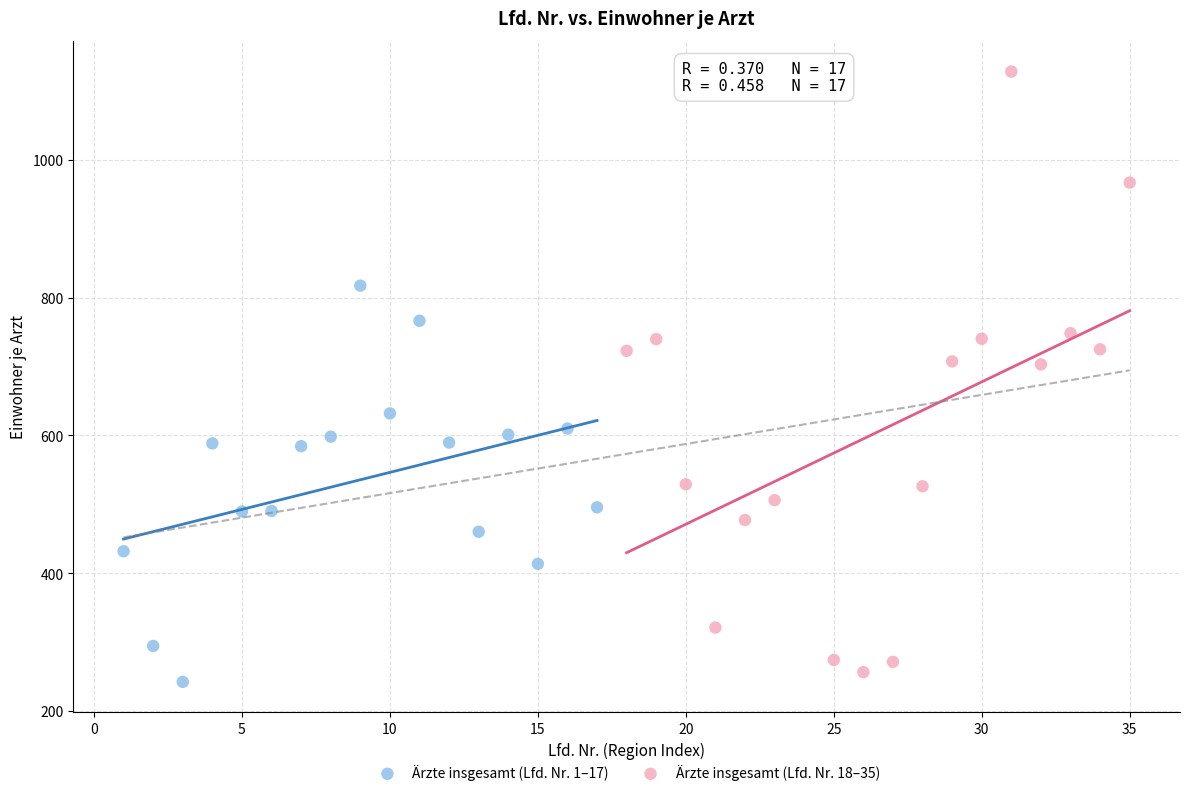

Which series has the widest spread of Y values?

Ärzte insgesamt (Lfd. Nr. 18–35)